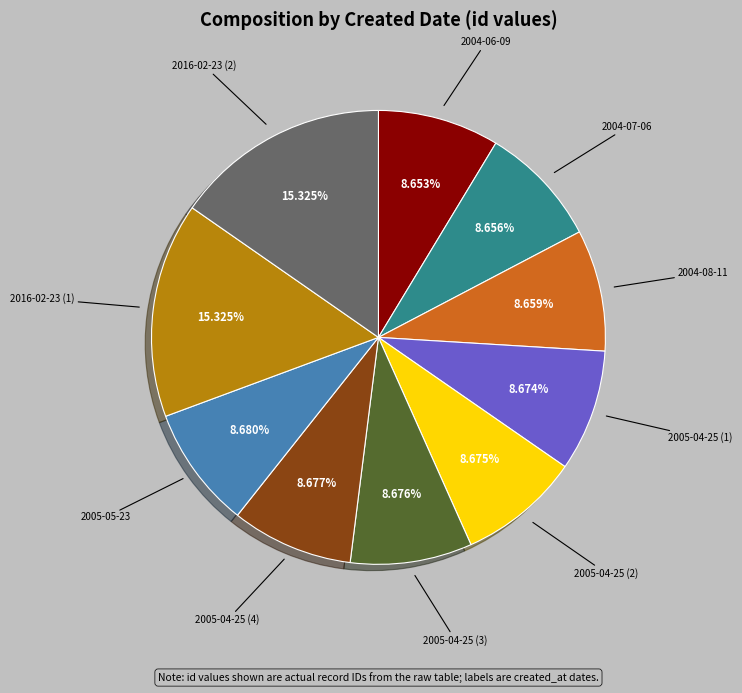

Approximately how many times larger is the value at 2005-04-25 (3) compared to 2004-08-11?

1.0